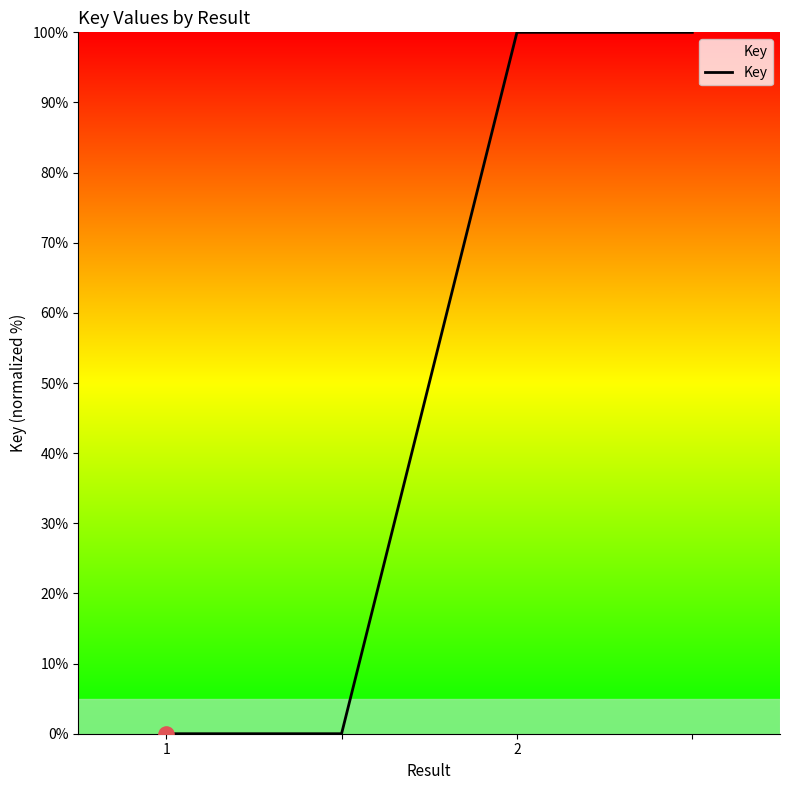

What is the greatest value displayed?

100